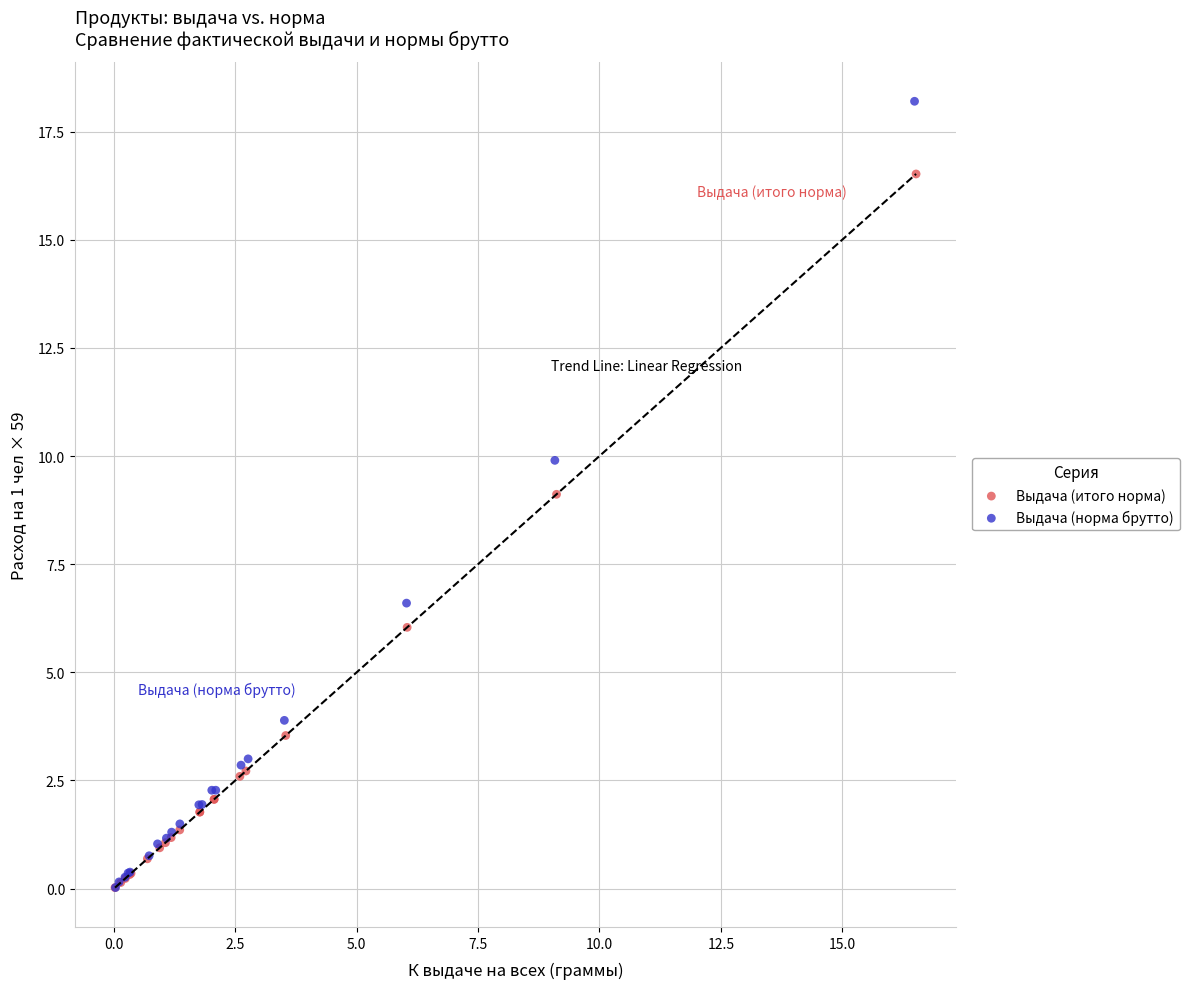

Which series contains the highest Y value?

Выдача (норма брутто)